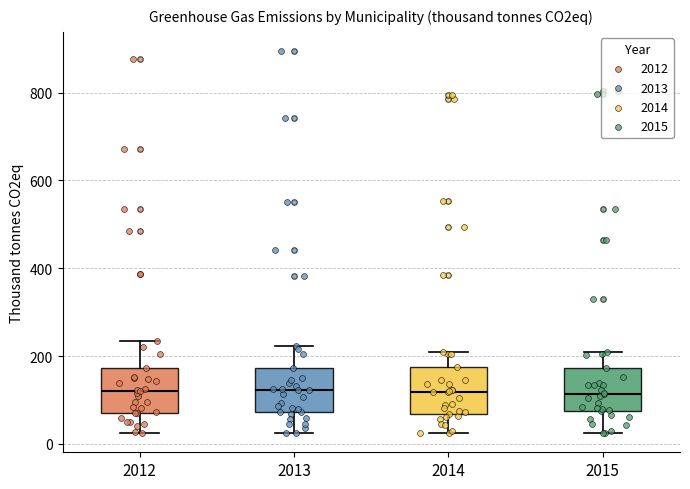

Reading left to right, transcribe this box plot: for each box, give where its median line is, the range the box spans, and where its two whiskers end, as read against the y-axis. The values are not printed on the chart, so give them approximately, as read against the axis.

2012: median 120, box 80 to 180, whiskers 20 to 240
2013: median 120, box 80 to 180, whiskers 20 to 220
2014: median 120, box 60 to 180, whiskers 20 to 220
2015: median 120, box 80 to 180, whiskers 20 to 200